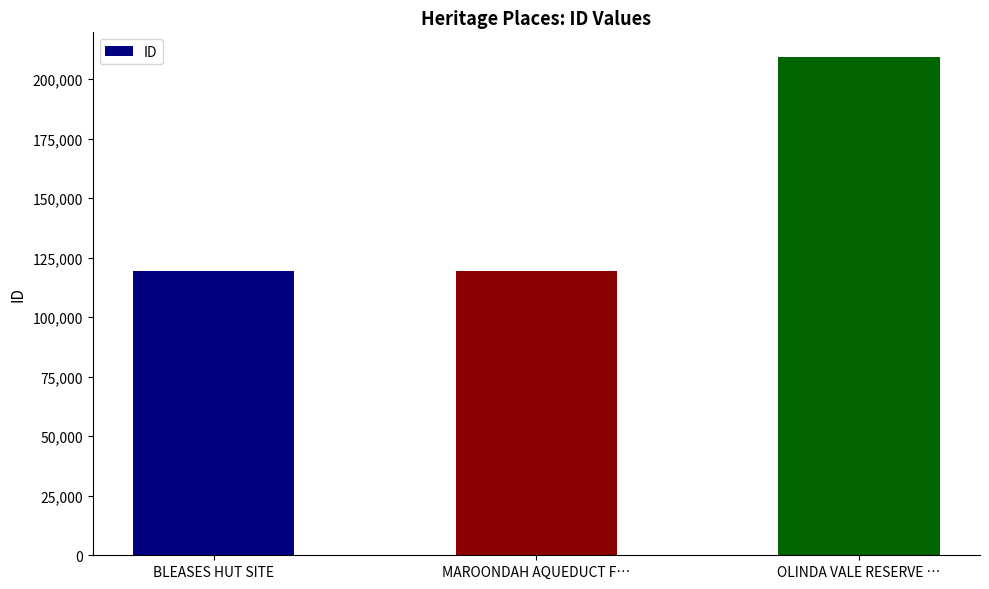

What is the sum of the values at MAROONDAH AQUEDUCT F… and OLINDA VALE RESERVE …?

328582